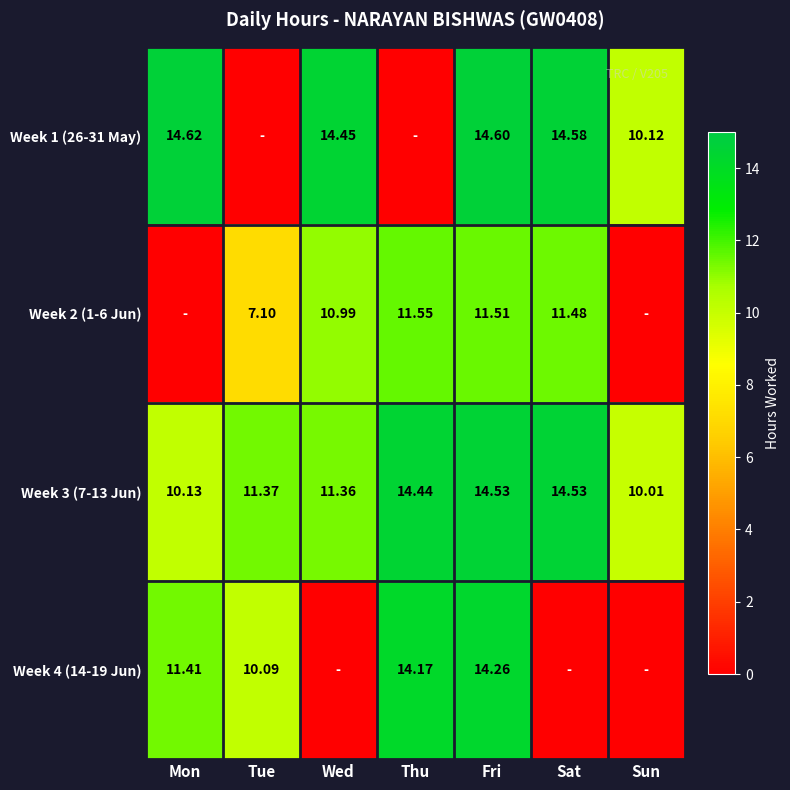

Is the value of Week 4 (14-19 Jun) at Mon greater than the value of Week 3 (7-13 Jun) at Mon?

Yes